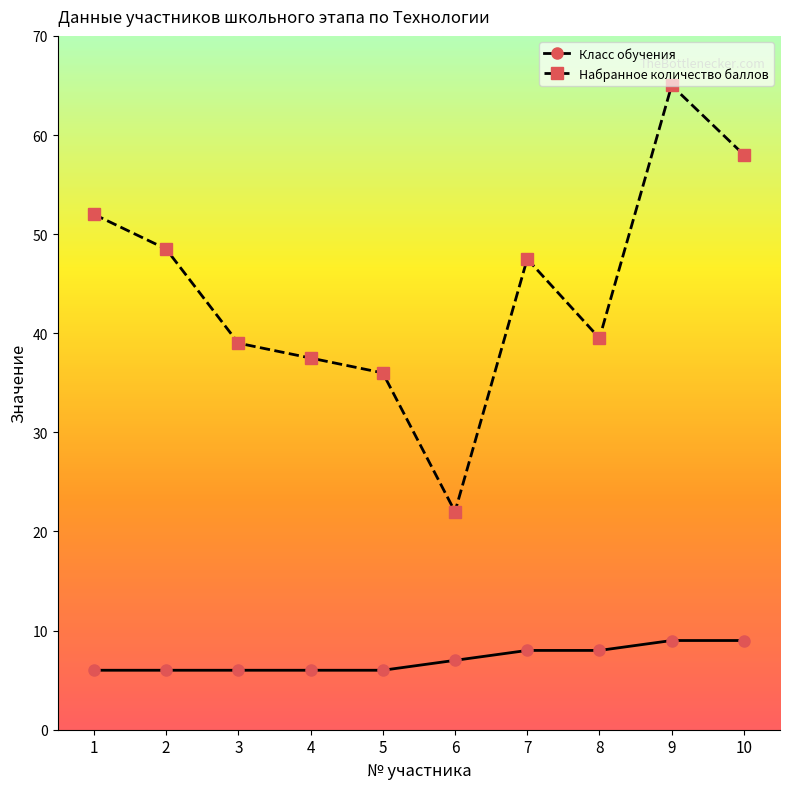

What are all the series names shown in the legend?

Класс обучения, Набранное количество баллов